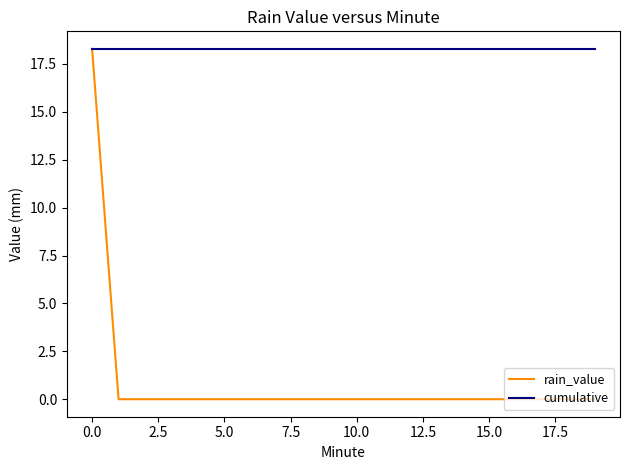

How many lines are shown in the chart?

2